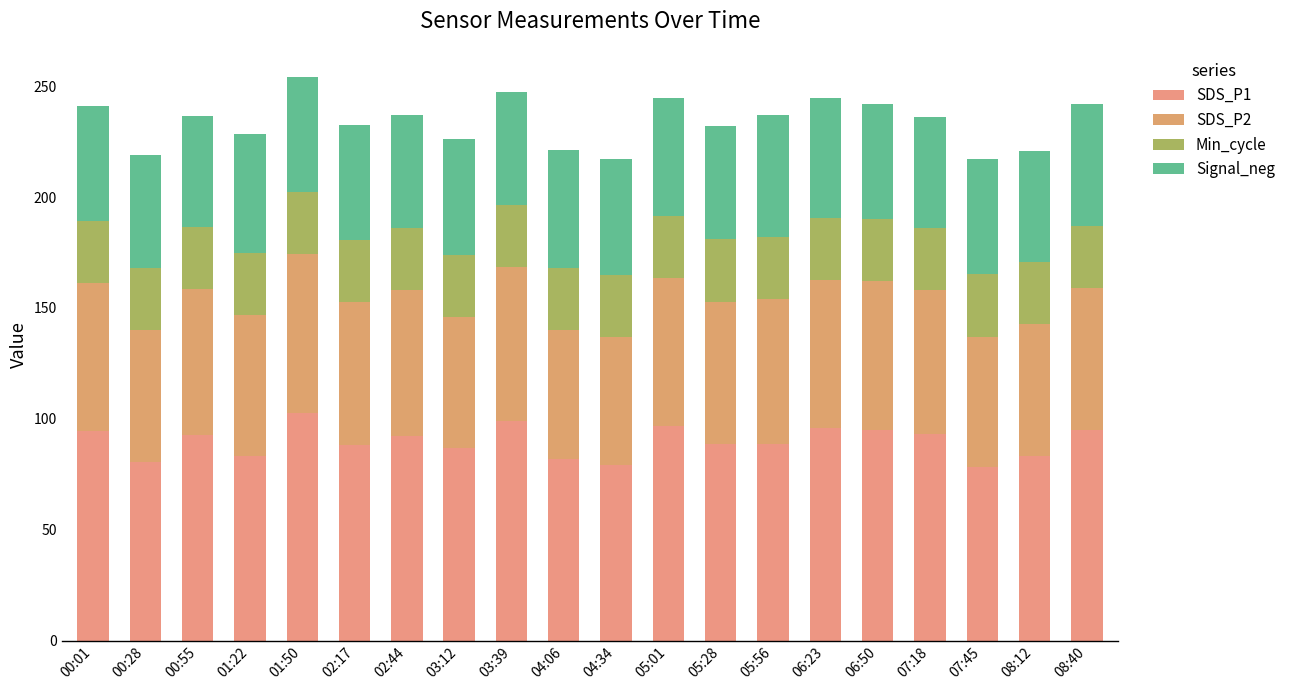

How many data points in SDS_P1 are less than 92?

10